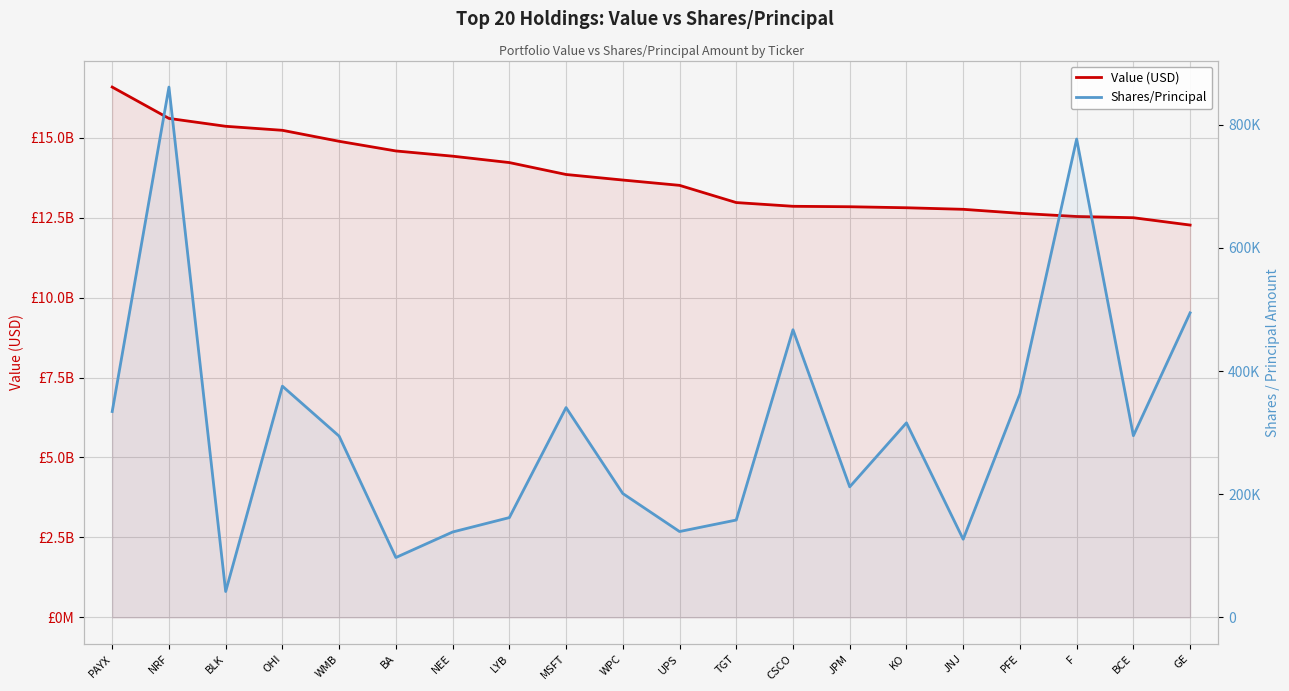

How many categories are shown in the chart?

20